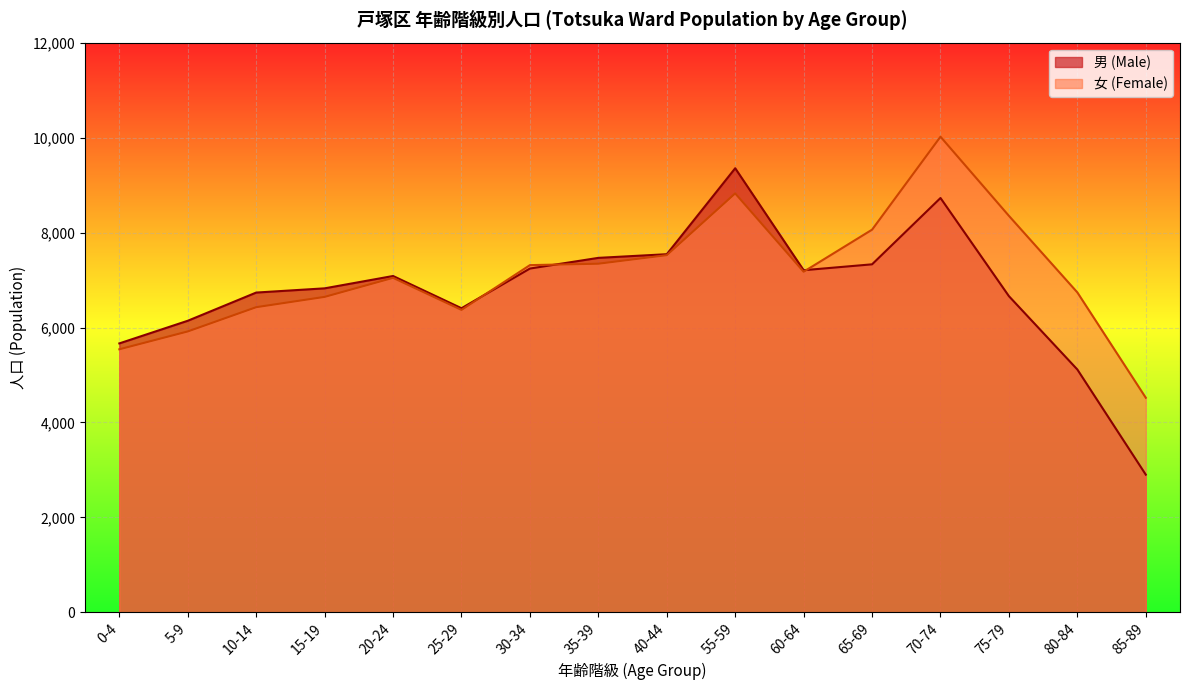

At which category is the sum across all series the highest?

70-74